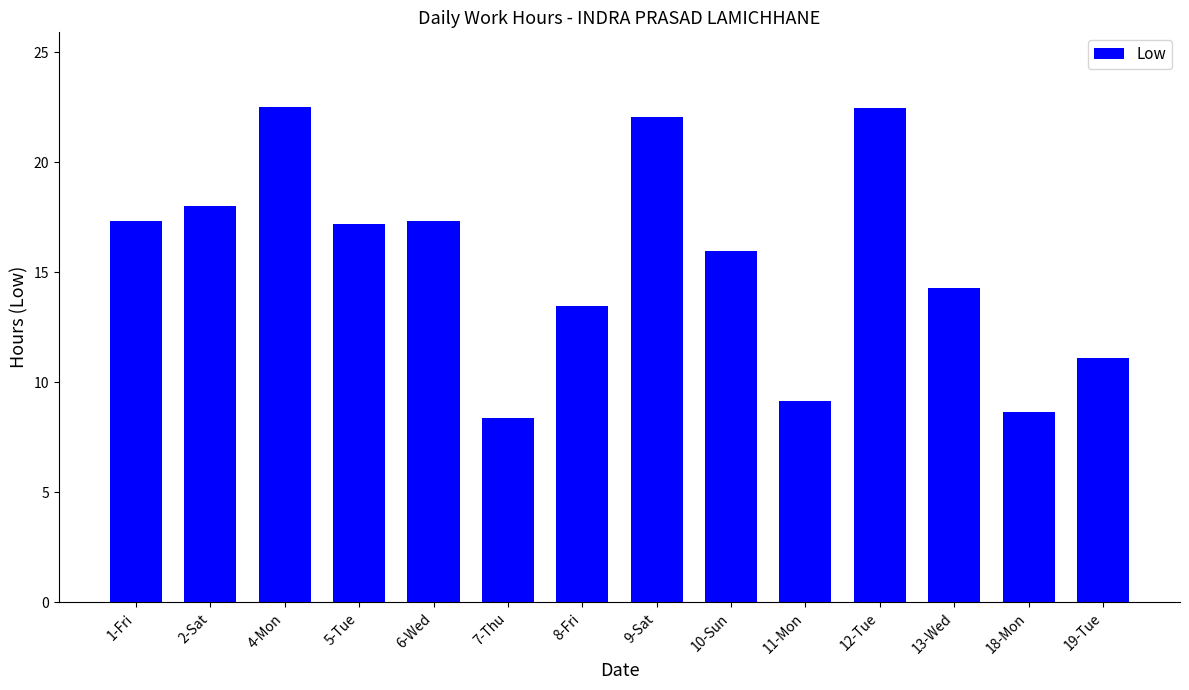

What is the greatest value displayed?

22.5